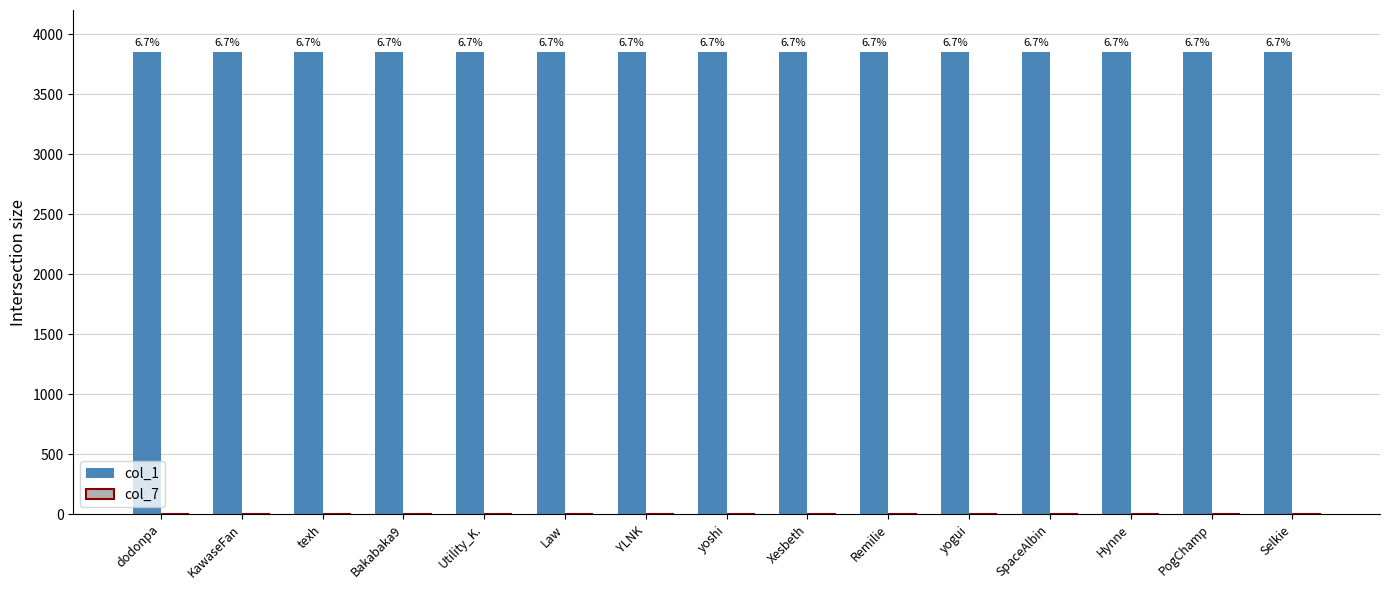

How many series are shown in this chart?

2